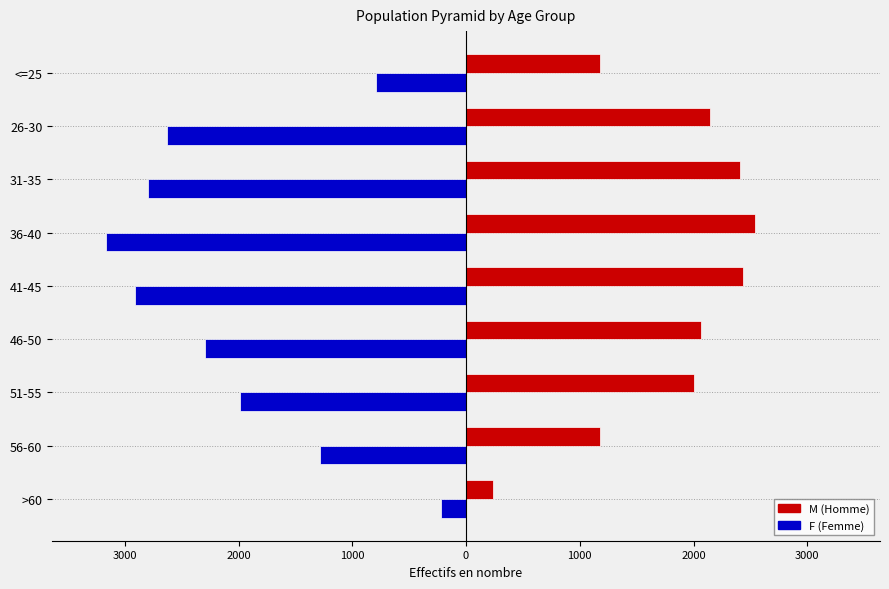

True or false: F has a value of -559 at 56-60.

False